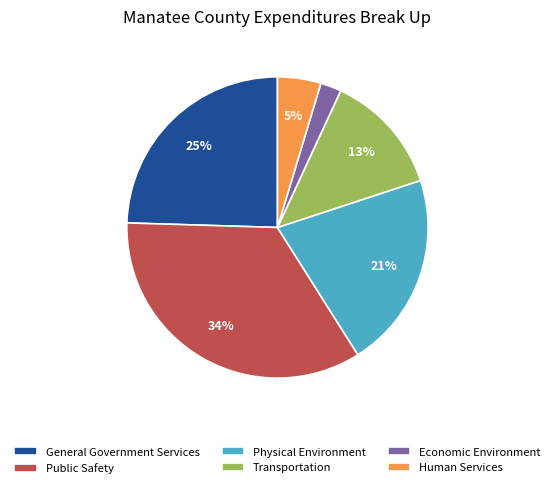

To the nearest percent, what is the average slice percentage?

17%